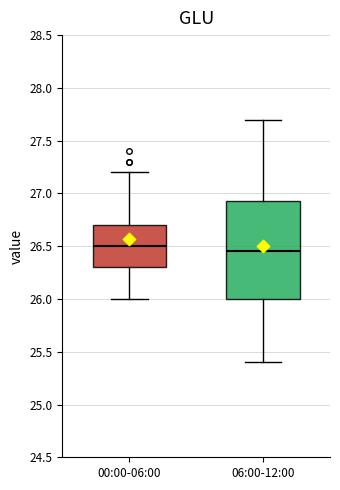

Where does the median line of the box for 06:00-12:00 sit on the y-axis? The values are not printed on the chart, so give them approximately, as read against the axis.

26.45